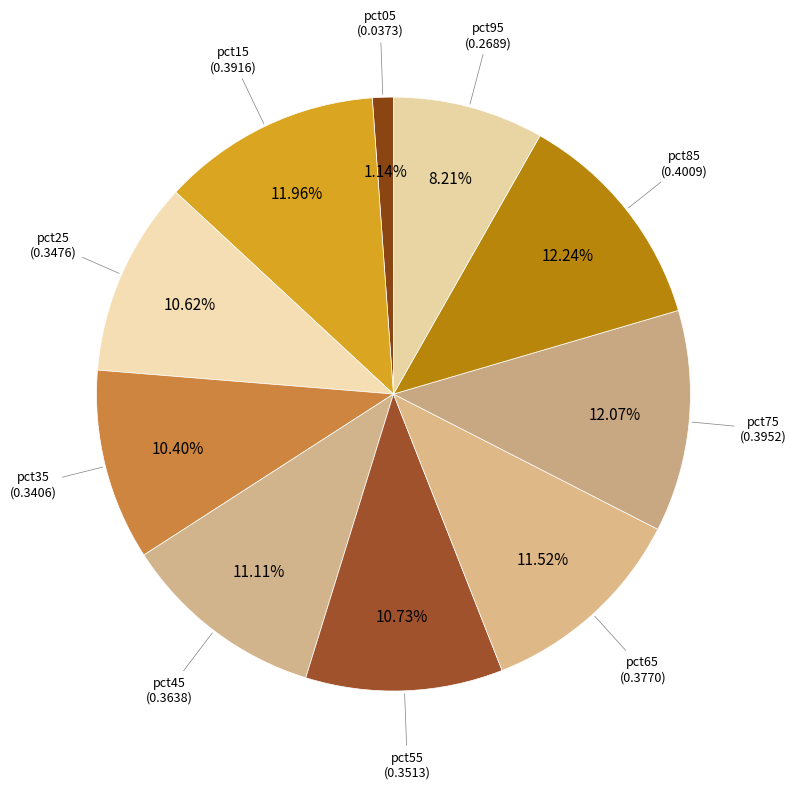

How many segments does this pie chart have?

10